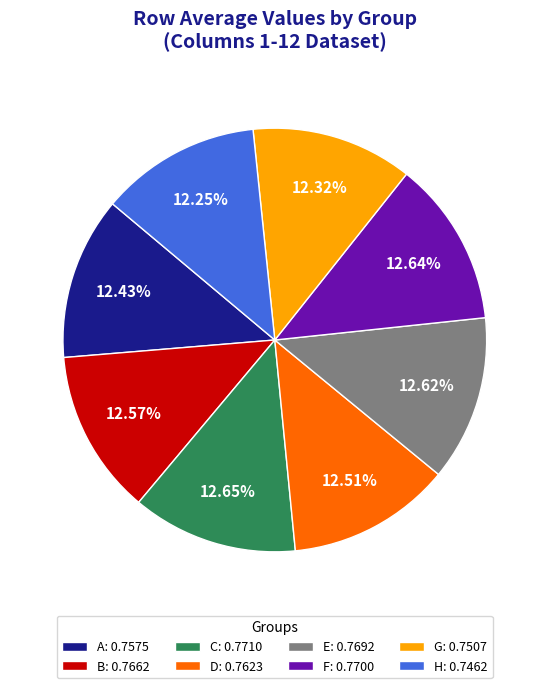

Do B and C together represent more than half of the pie?

No